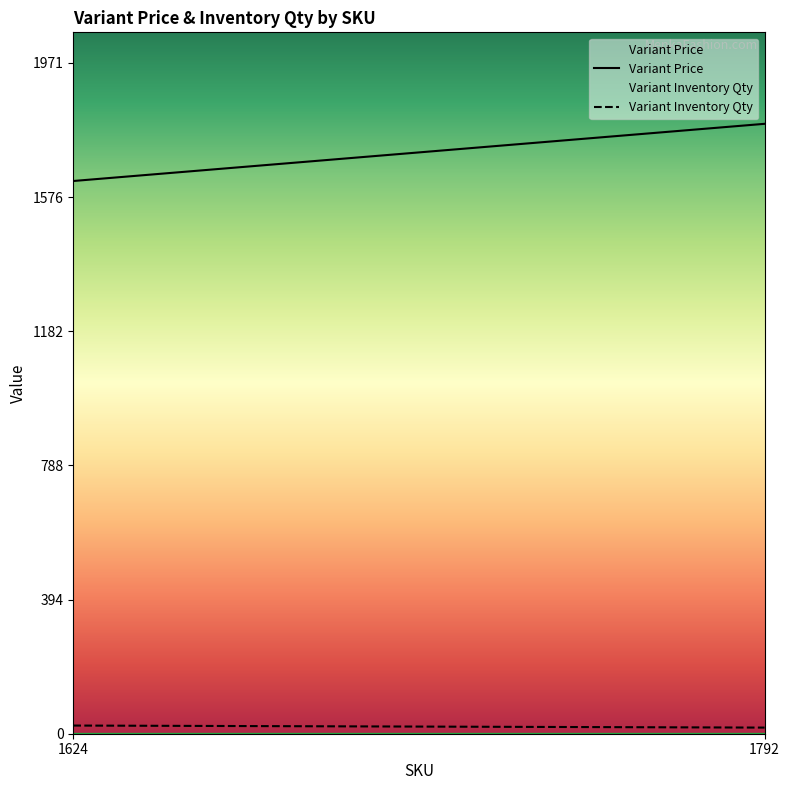

What is the difference between the maximum and minimum values in the Variant Price series?

168.0